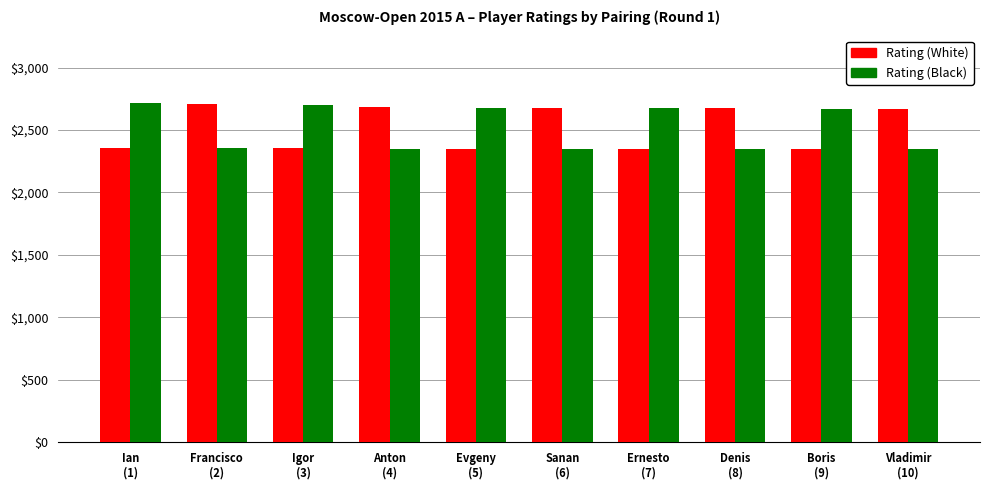

Read the Rating (Black) value at Anton
(4), to the nearest 5.

2350